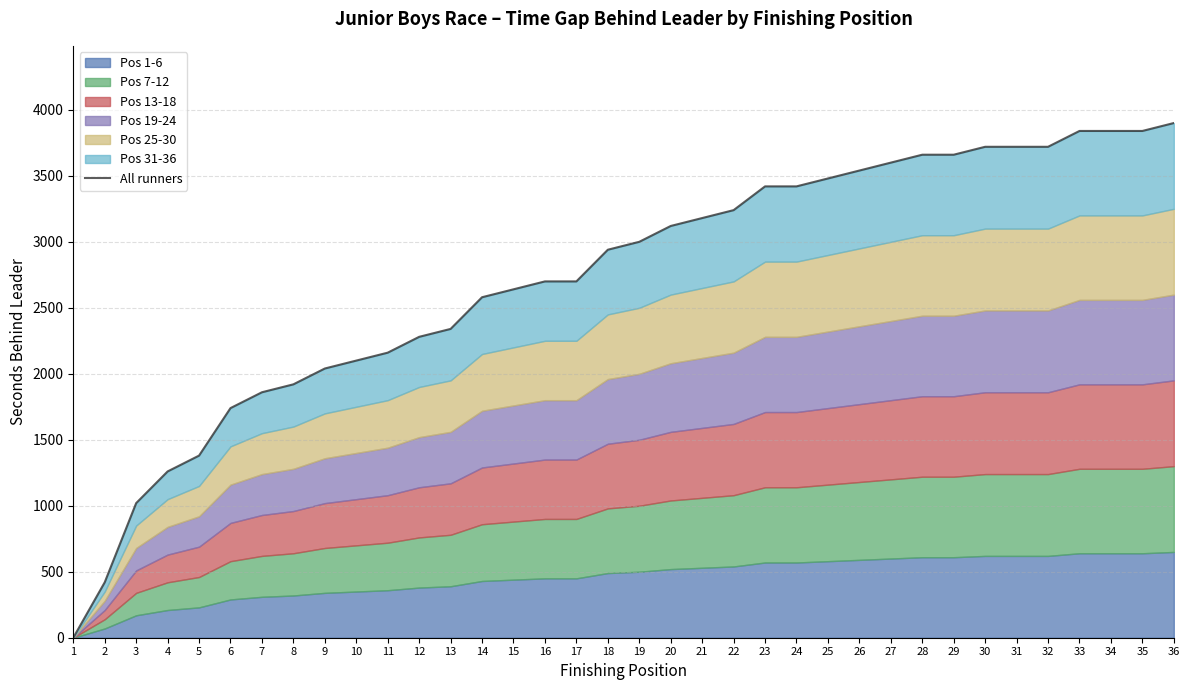

Which label corresponds to the smallest value in the chart?

1